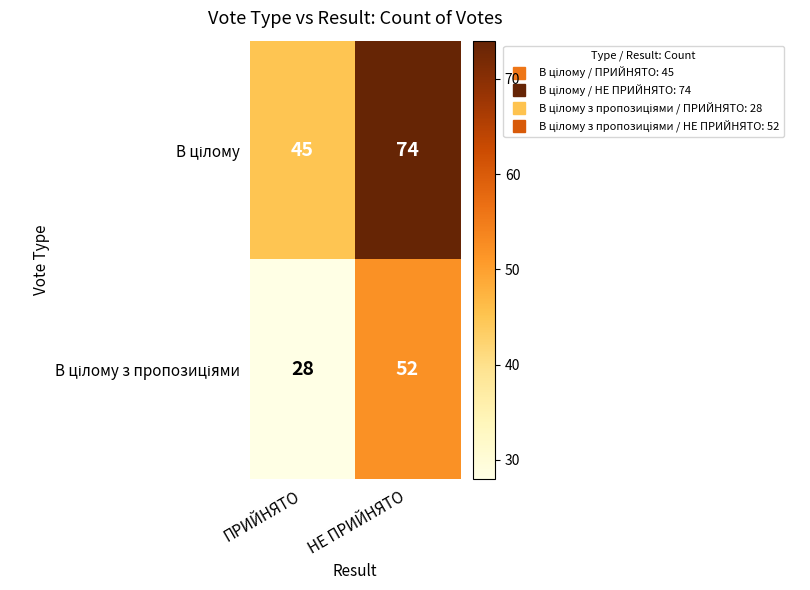

What is the greatest value displayed?

74